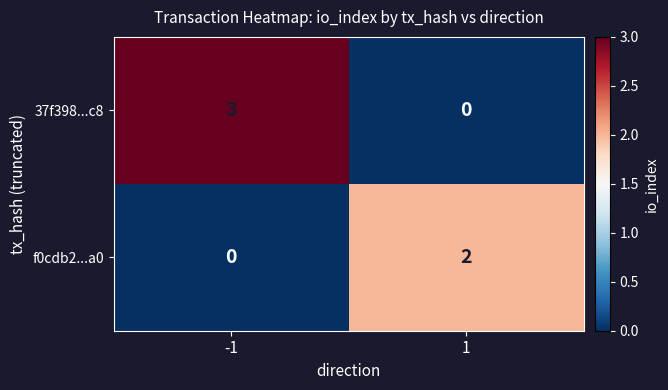

Which series has the largest total across all categories?

37f398...c8